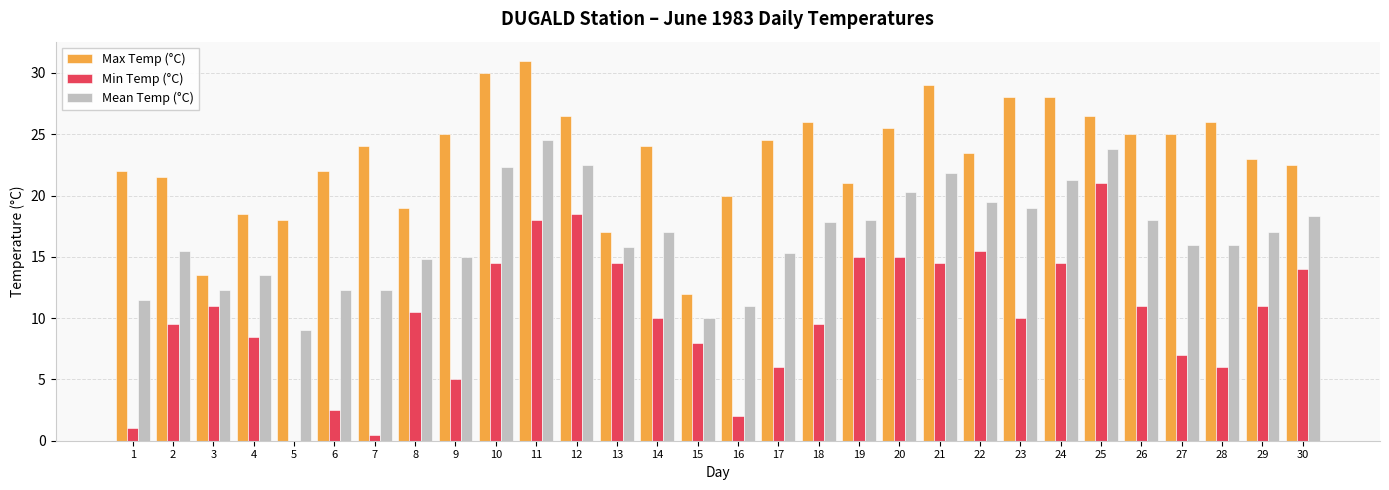

How many series are shown in this chart?

3